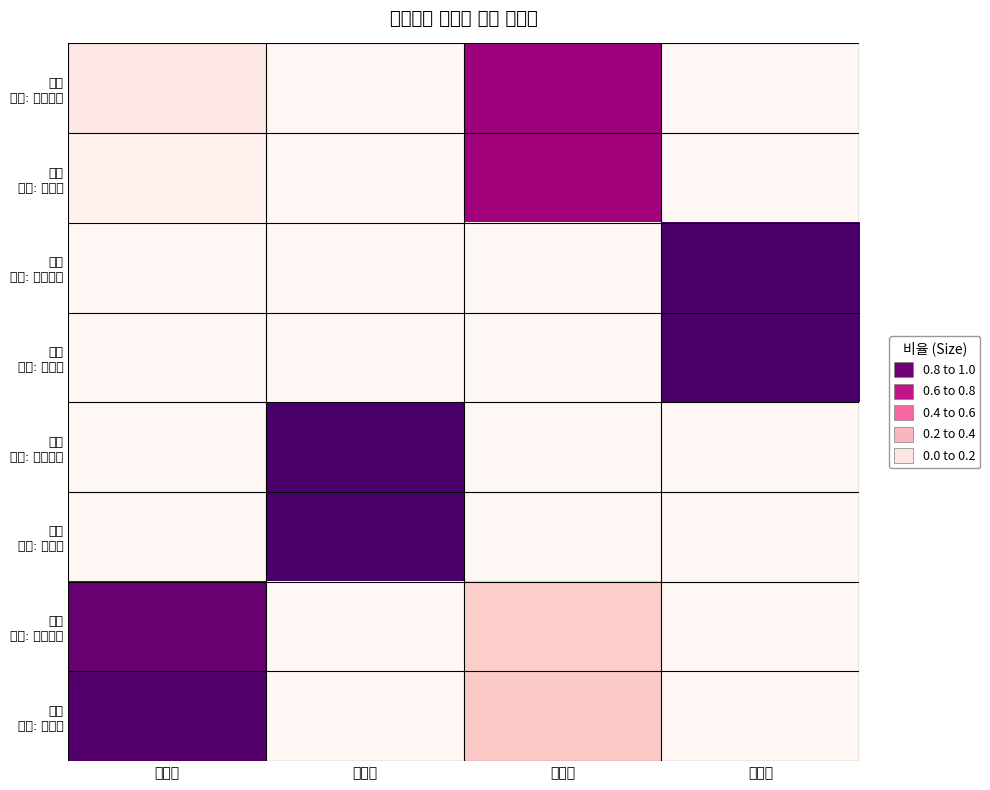

At how many categories does at least one series exceed 0?

4